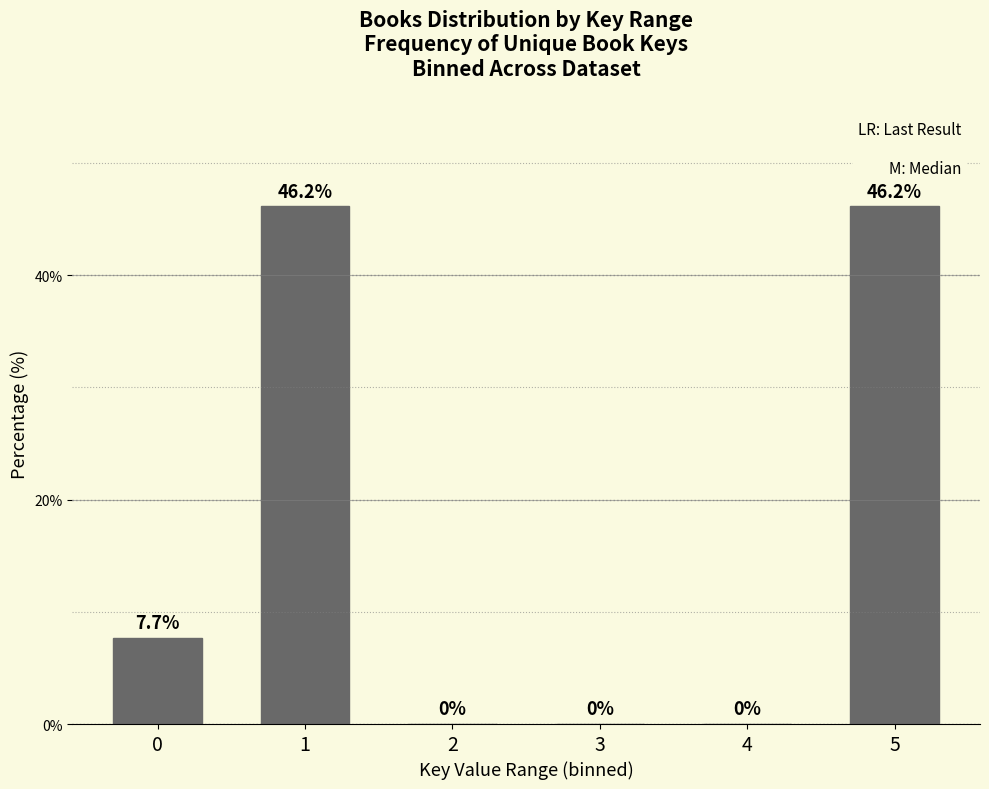

Reading left to right, extract all data points from this chart.

0=7.7	1=46.2	2=0.0	3=0.0	4=0.0	5=46.2